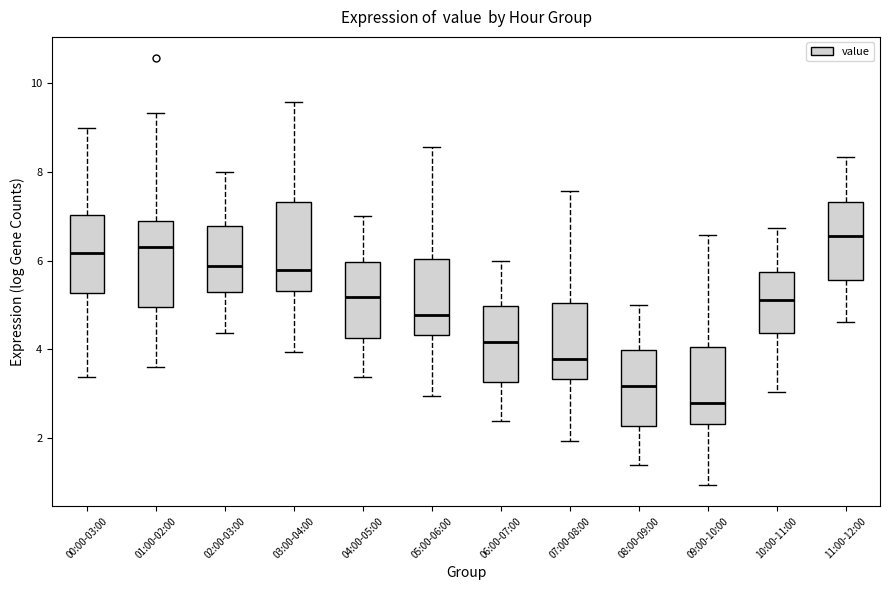

Reading left to right, read every box against the y-axis: the position of its median line, the range the box covers, and the ends of its whiskers. The values are not printed on the chart, so give them approximately, as read against the axis.

00:00-03:00: median 6.2, box 5.2 to 7.0, whiskers 3.4 to 9.0
01:00-02:00: median 6.4, box 5.0 to 6.8, whiskers 3.6 to 9.4
02:00-03:00: median 5.8, box 5.2 to 6.8, whiskers 4.4 to 8.0
03:00-04:00: median 5.8, box 5.4 to 7.4, whiskers 4.0 to 9.6
04:00-05:00: median 5.2, box 4.2 to 6.0, whiskers 3.4 to 7.0
05:00-06:00: median 4.8, box 4.4 to 6.0, whiskers 3.0 to 8.6
06:00-07:00: median 4.2, box 3.2 to 5.0, whiskers 2.4 to 6.0
07:00-08:00: median 3.8, box 3.4 to 5.0, whiskers 2.0 to 7.6
08:00-09:00: median 3.2, box 2.2 to 4.0, whiskers 1.4 to 5.0
09:00-10:00: median 2.8, box 2.4 to 4.0, whiskers 1.0 to 6.6
10:00-11:00: median 5.2, box 4.4 to 5.8, whiskers 3.0 to 6.8
11:00-12:00: median 6.6, box 5.6 to 7.4, whiskers 4.6 to 8.4